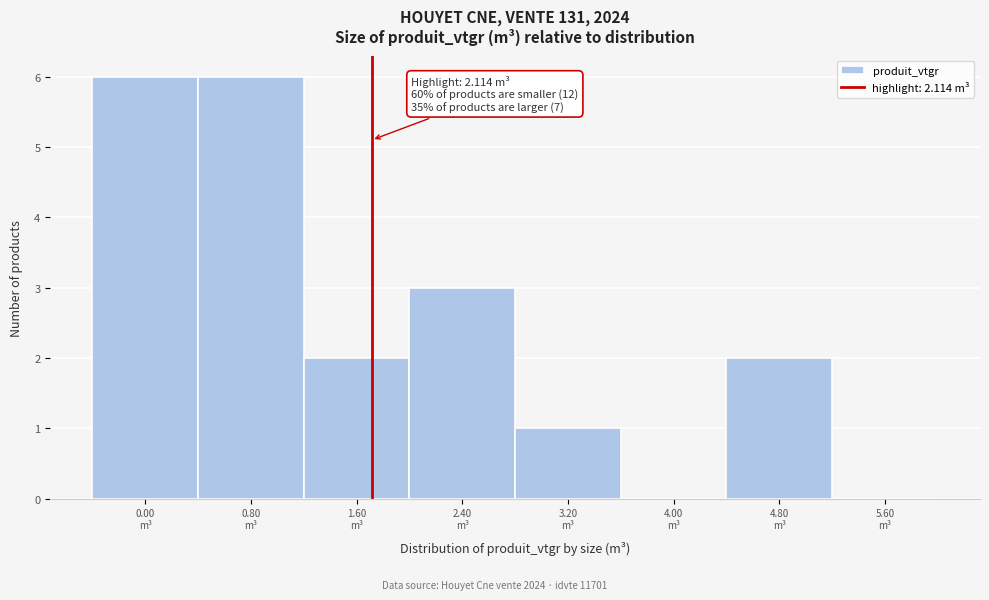

What is the greatest value displayed?

6